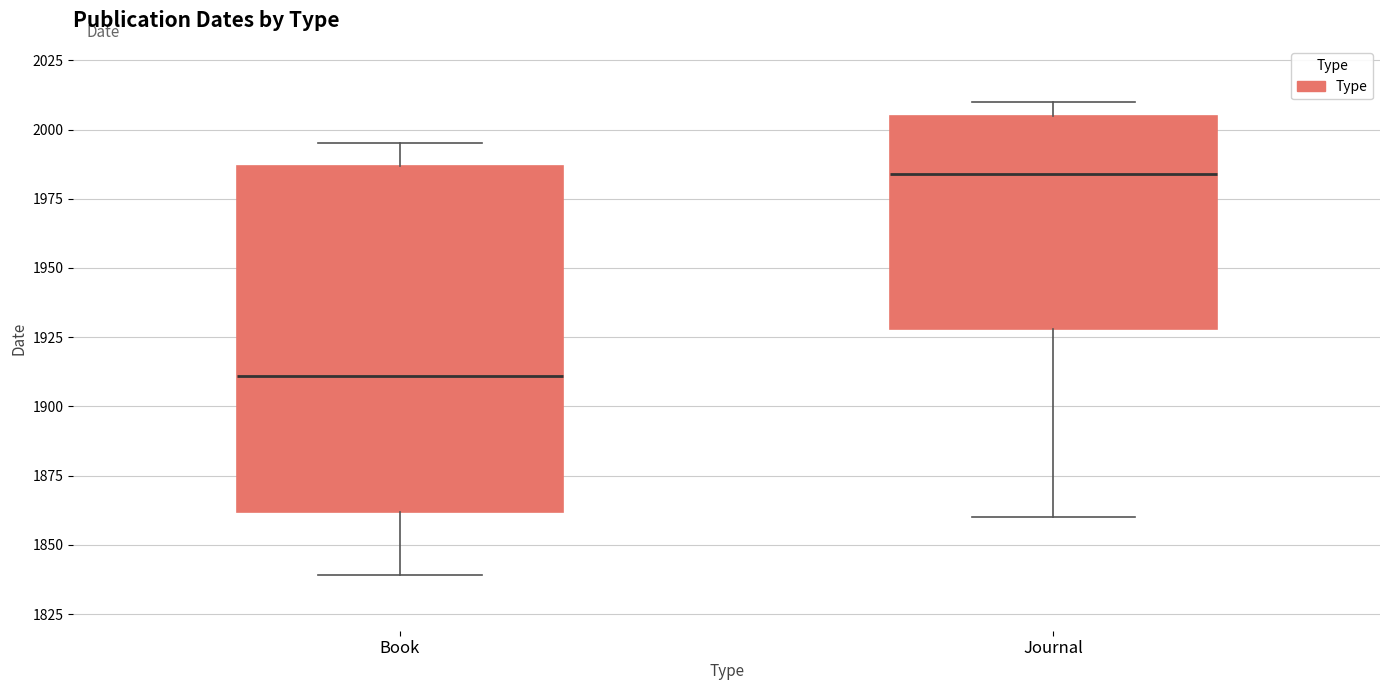

Which box is the tallest, from its lower edge to its upper edge?

Book